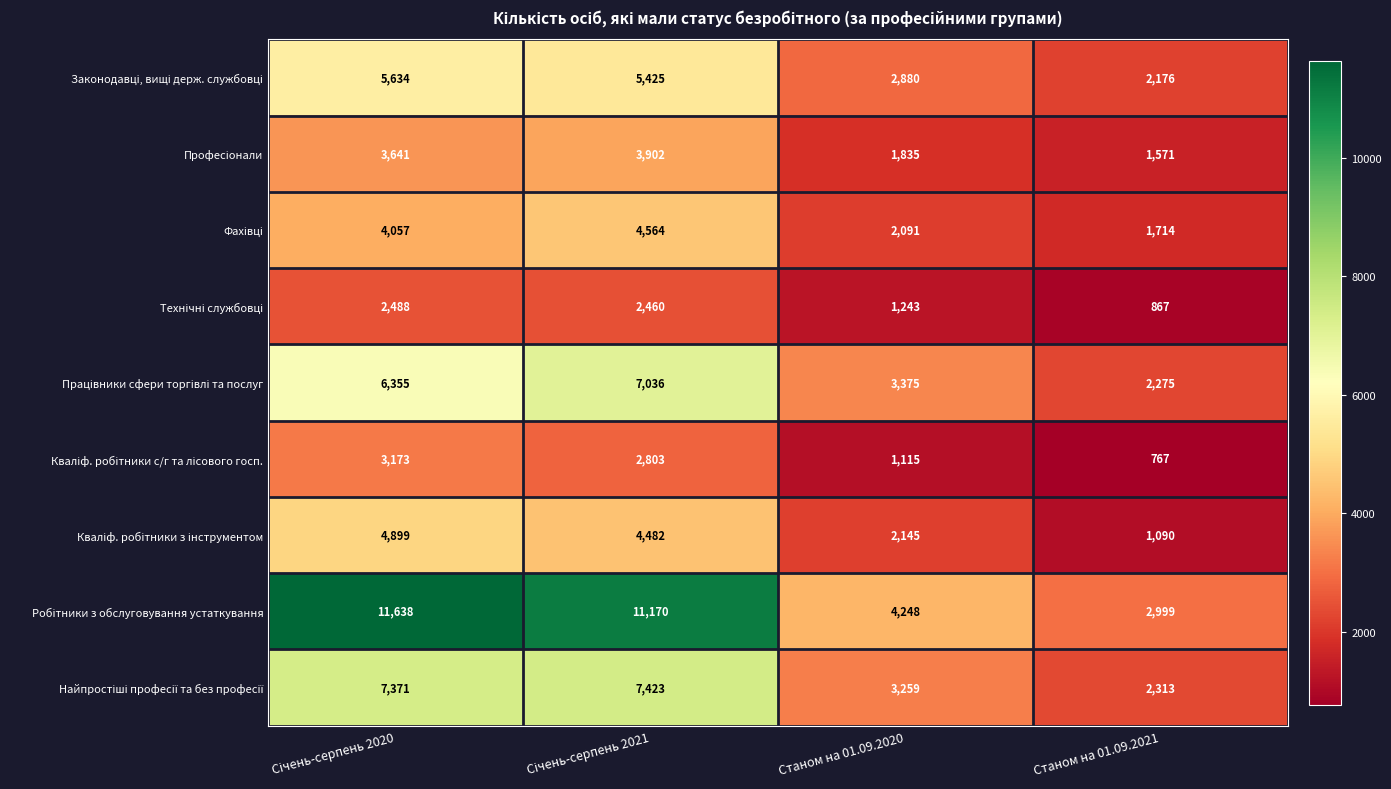

What is the difference between the highest and lowest values at Станом на 01.09.2020?

3133